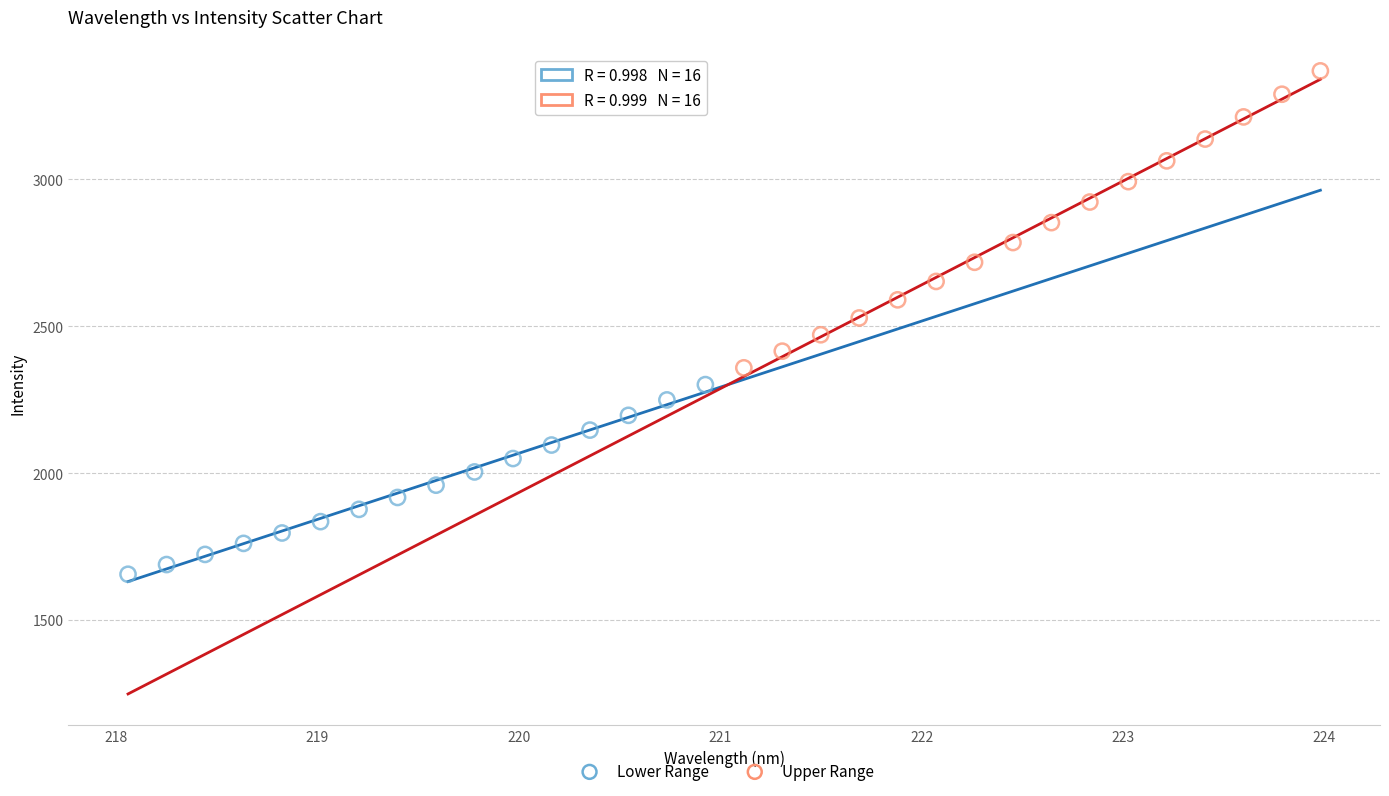

Which series contains the highest Y value?

Upper Range